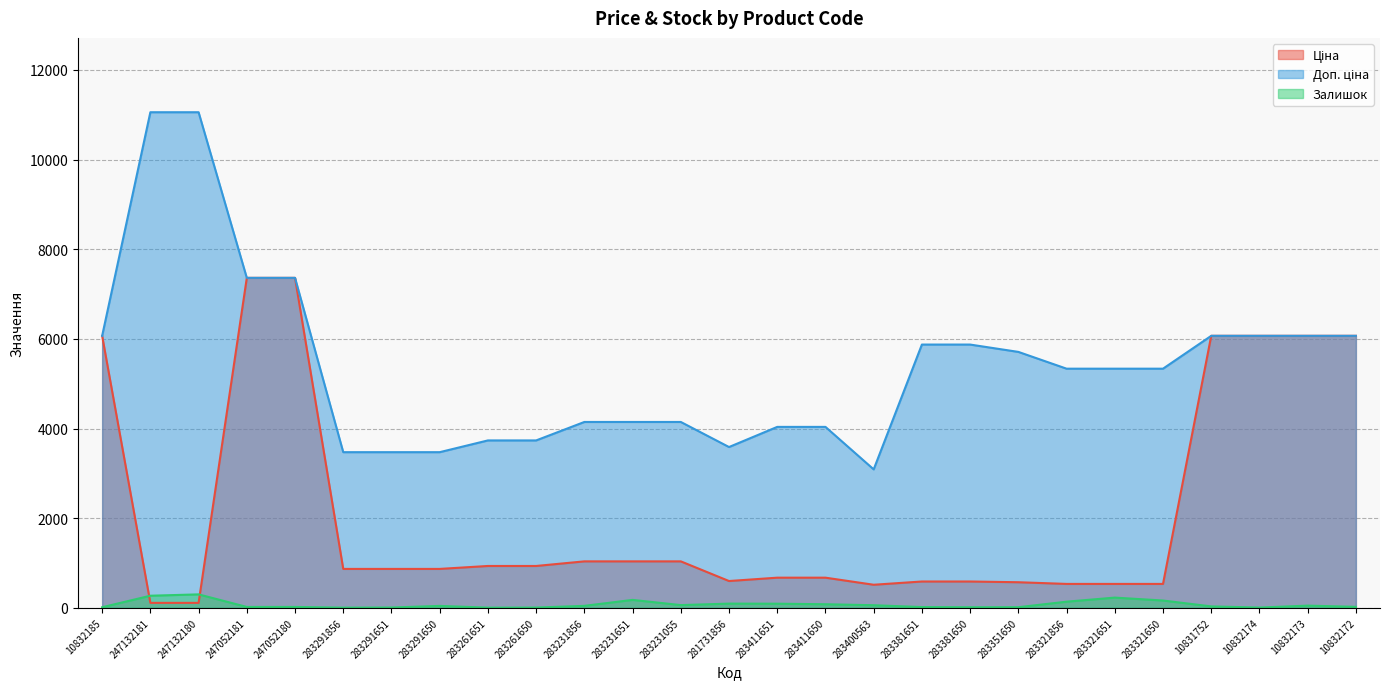

What is the label of the 8th point from the right?

283351650